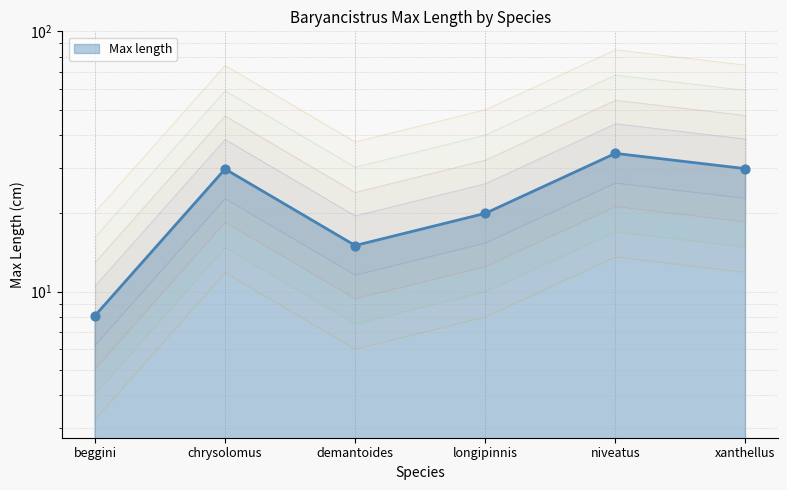

Between niveatus and longipinnis, which is larger?

niveatus